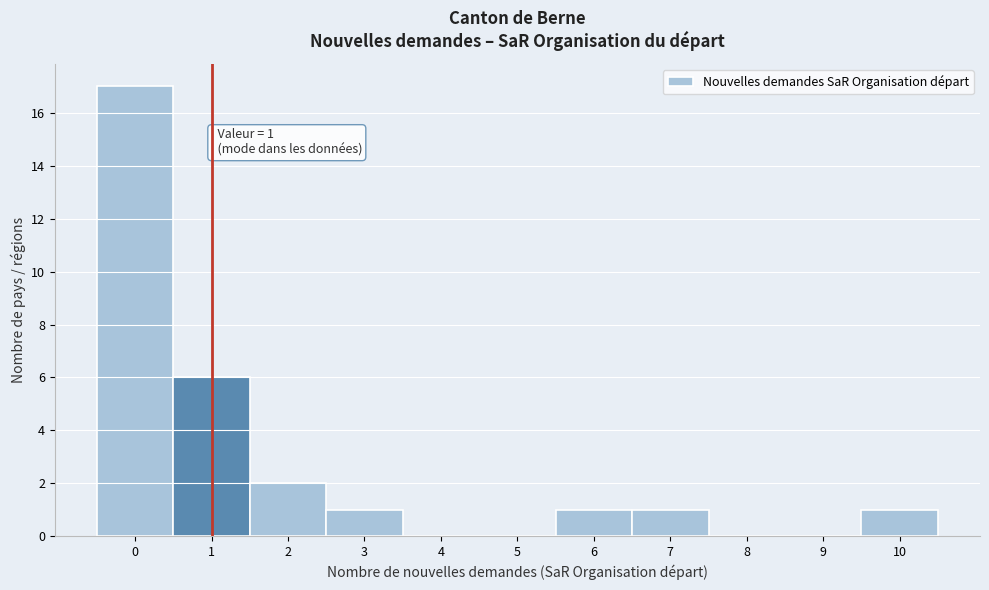

Which range on the x-axis has the tallest bar?

-0.5 to 0.5